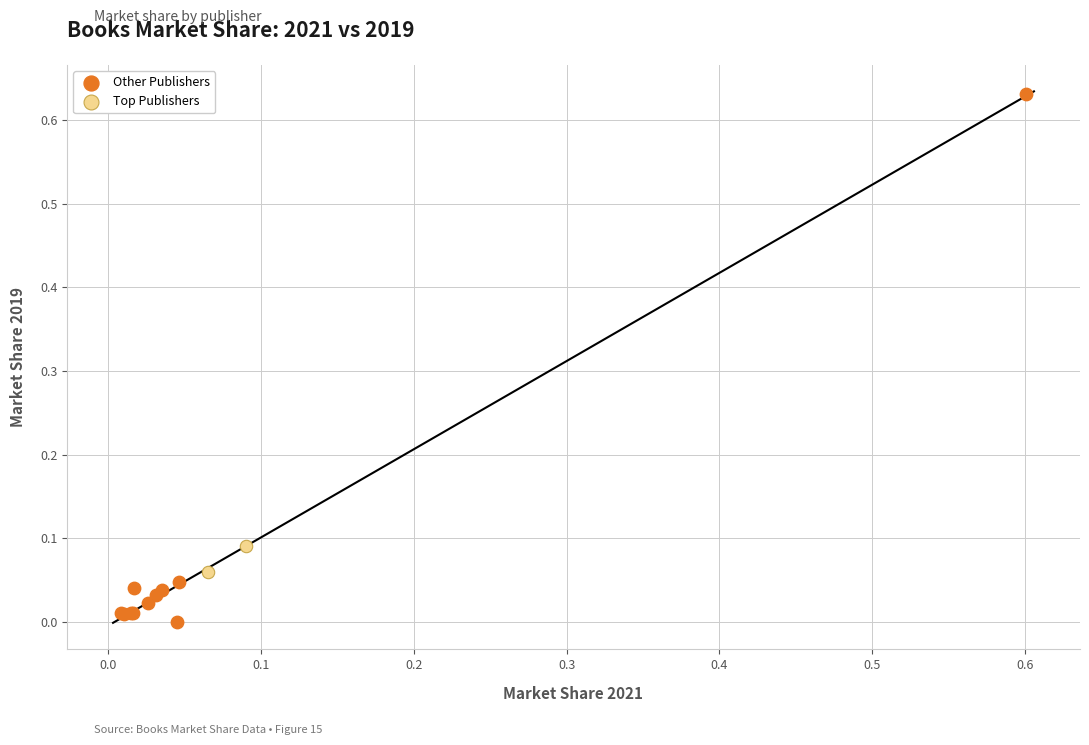

What are all the series names shown in the legend?

Other Publishers, Top Publishers